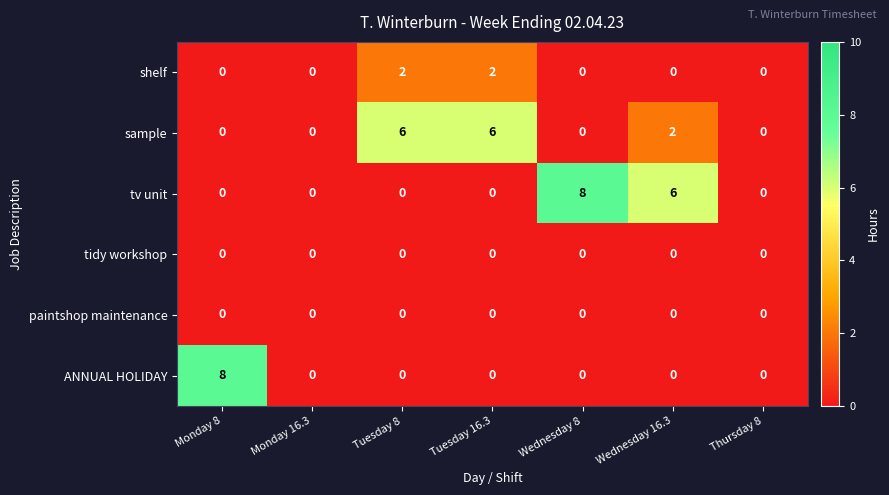

What is the difference between the maximum and minimum values in the sample series?

6